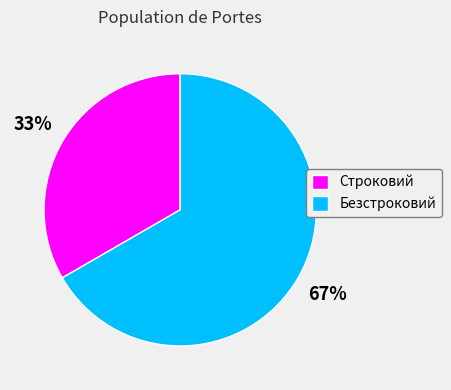

To the nearest percent, what is the average slice percentage?

50%